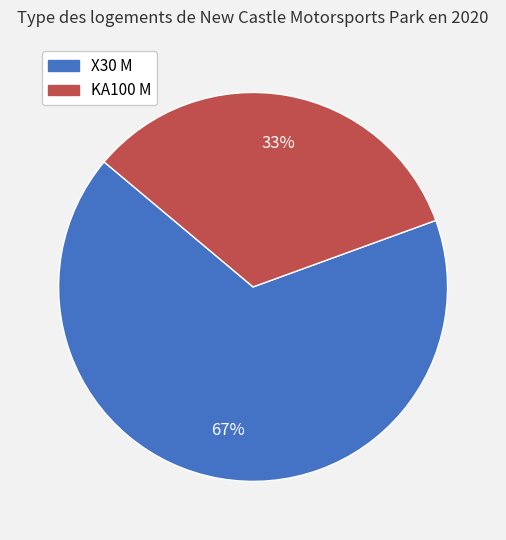

The X30 M slice represents 67% of the pie. True or false?

True